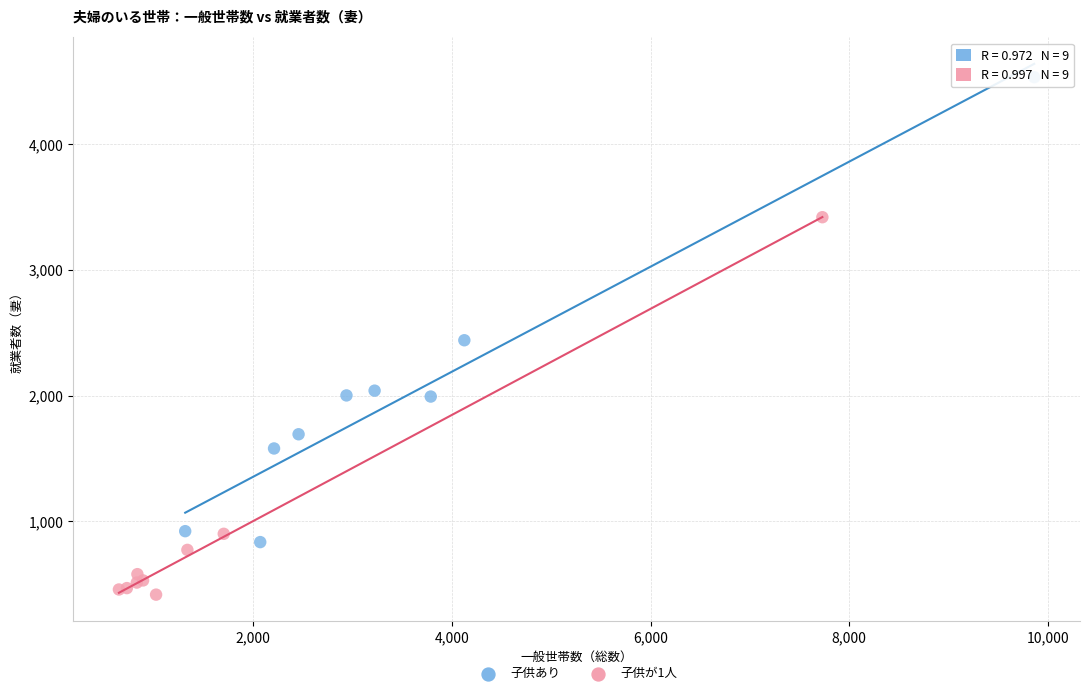

Which series reaches the maximum Y coordinate?

子供あり